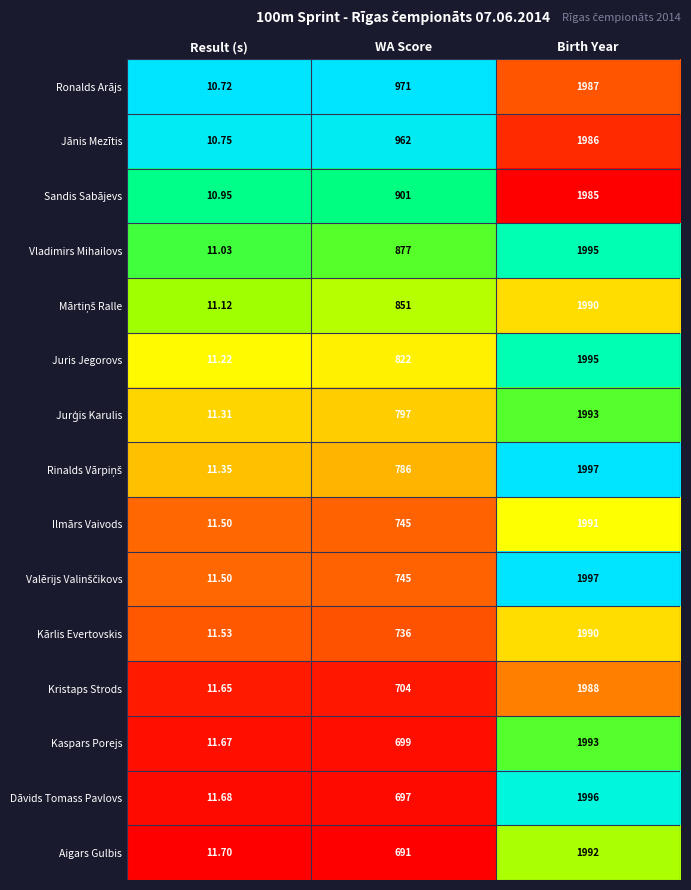

What is the total value across all series at Birth Year?

29875.0